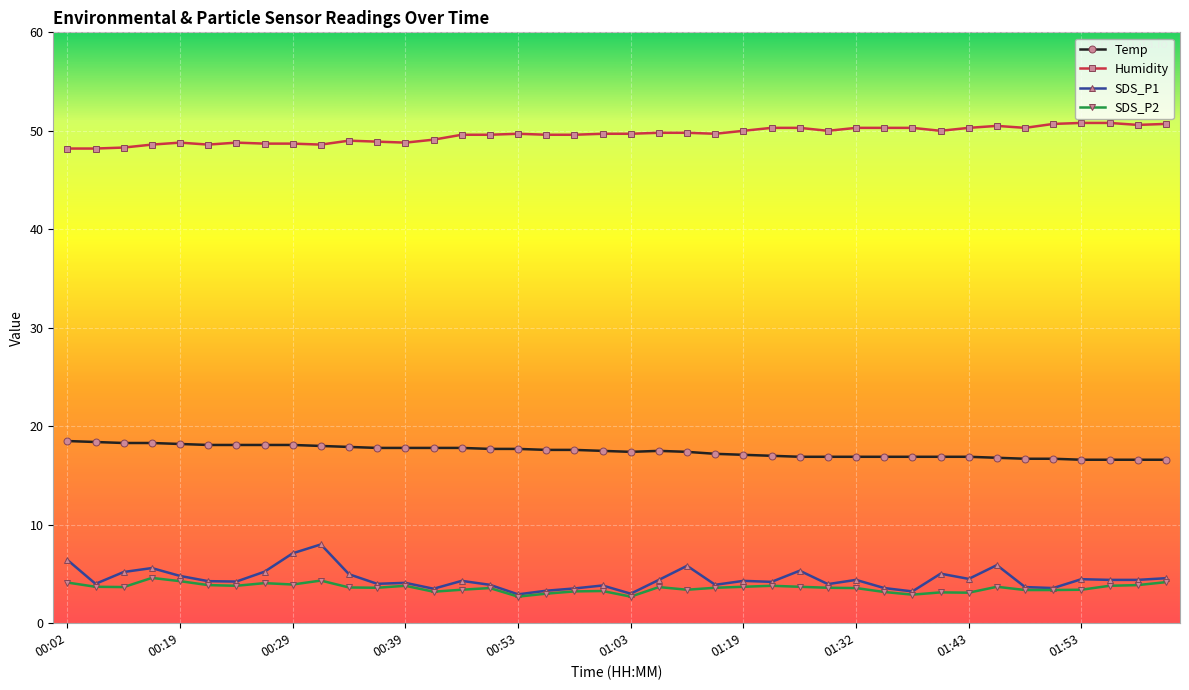

True or false: SDS_P2 and Temp intersect in this chart.

False